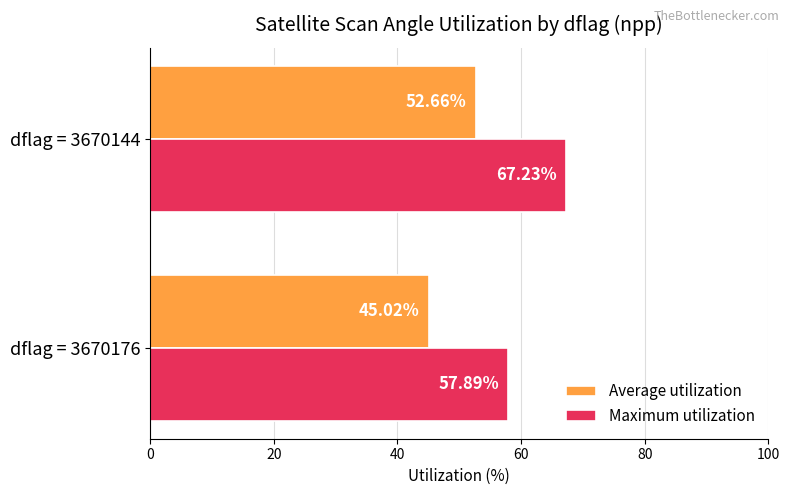

Which series changed the most between dflag = 3670176 and dflag = 3670144?

Maximum utilization